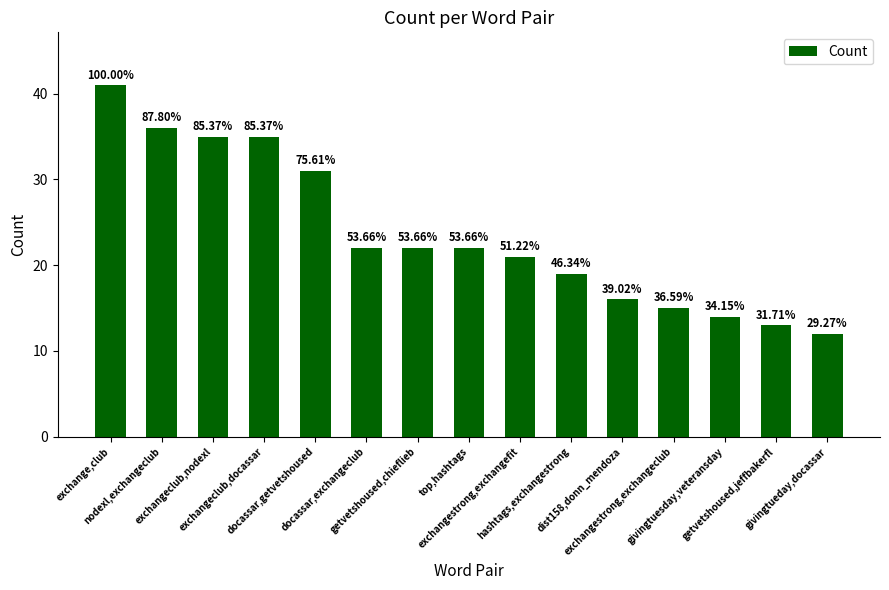

What is the average value?

24